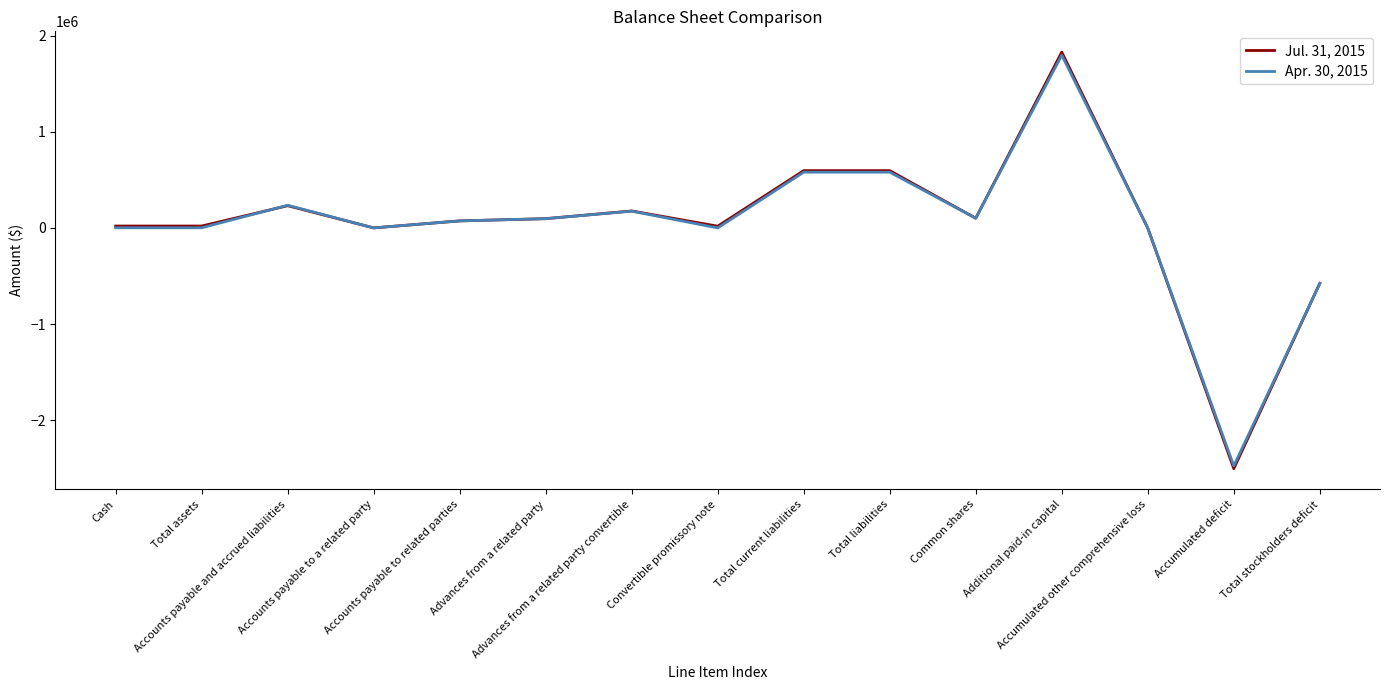

Rank the series by their average value, from lowest to highest.

Apr. 30, 2015, Jul. 31, 2015